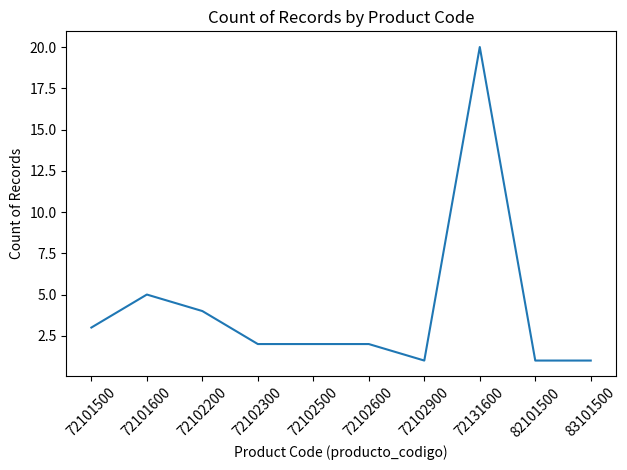

Is it true that the value at 72101600 is 5?

True